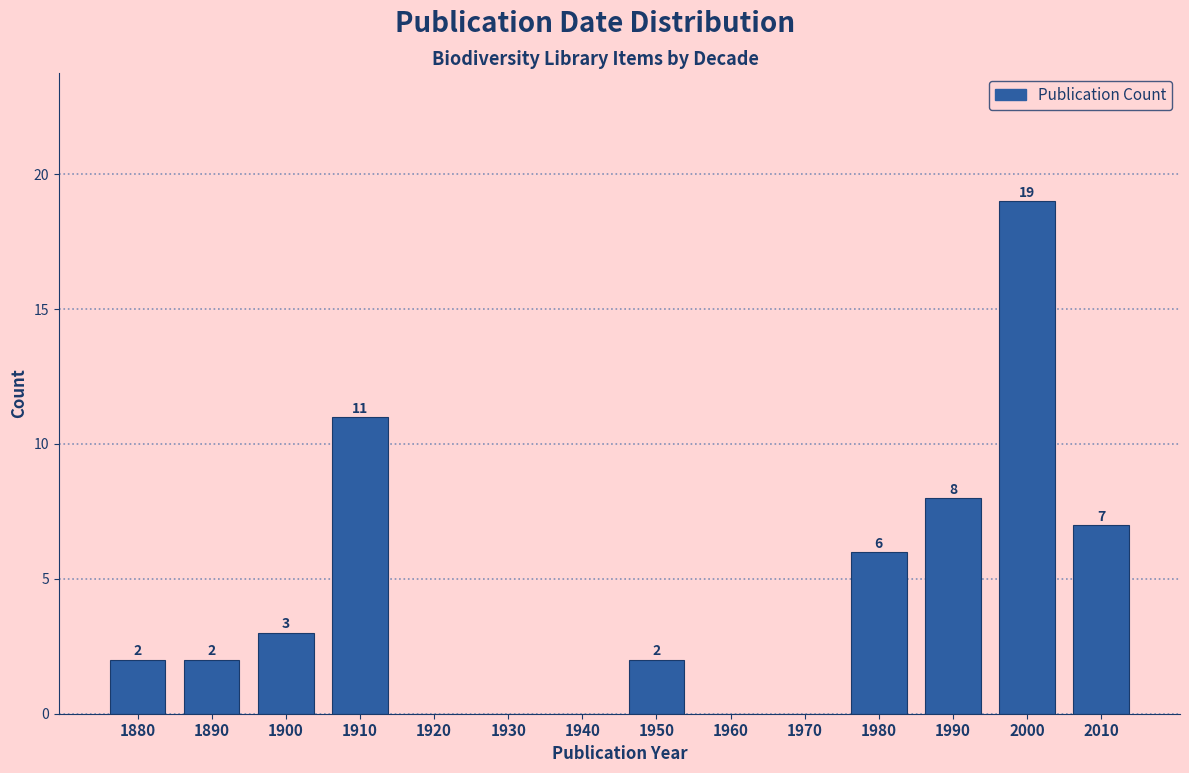

Reading left to right, what are all the values shown in this chart?

1880=2	1890=2	1900=3	1910=11	1920=0	1930=0	1940=0	1950=2	1960=0	1970=0	1980=6	1990=8	2000=19	2010=7